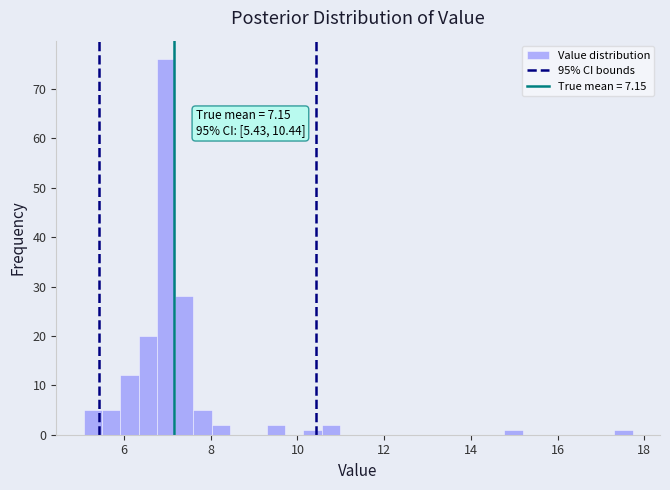

Read against the x-axis, roughly where is the centre of the tallest bar?

7.0